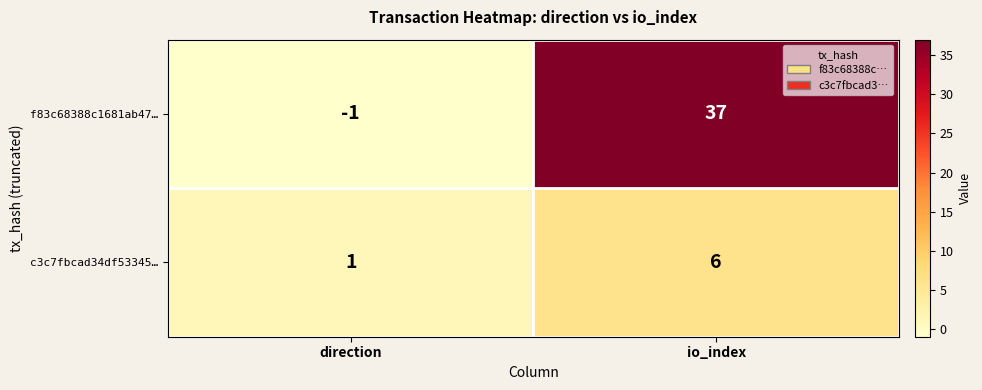

Reading left to right, extract all data points from this chart.

f83c68388c1681ab47…: direction=-1	io_index=37
c3c7fbcad34df53345…: direction=1	io_index=6